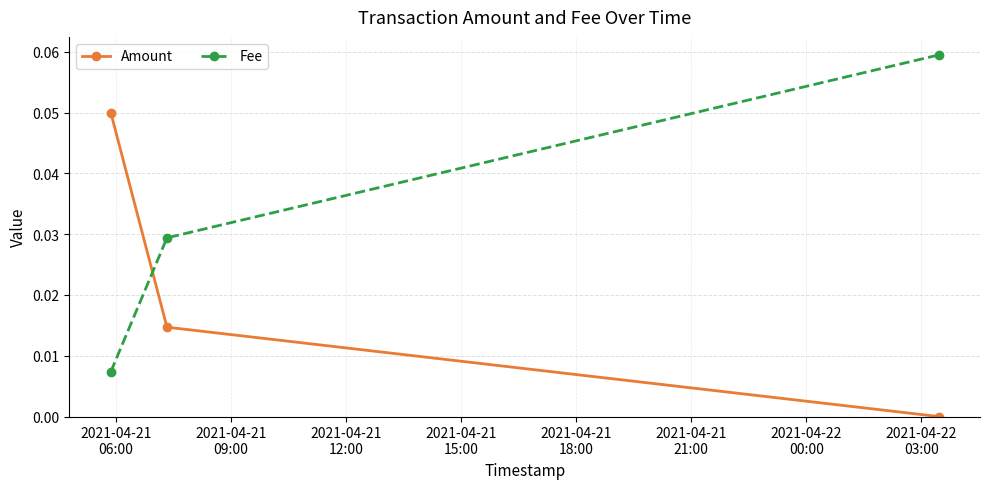

Rank the series by their average value, from lowest to highest.

Amount, Fee